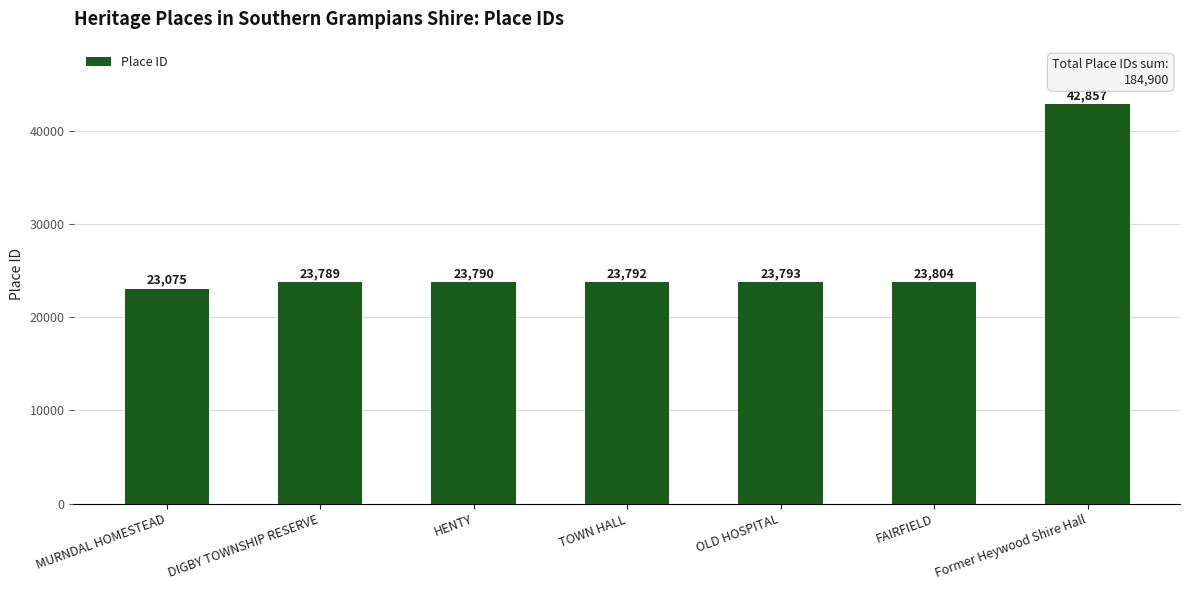

What is the value of the 7th bar from the left?

42857